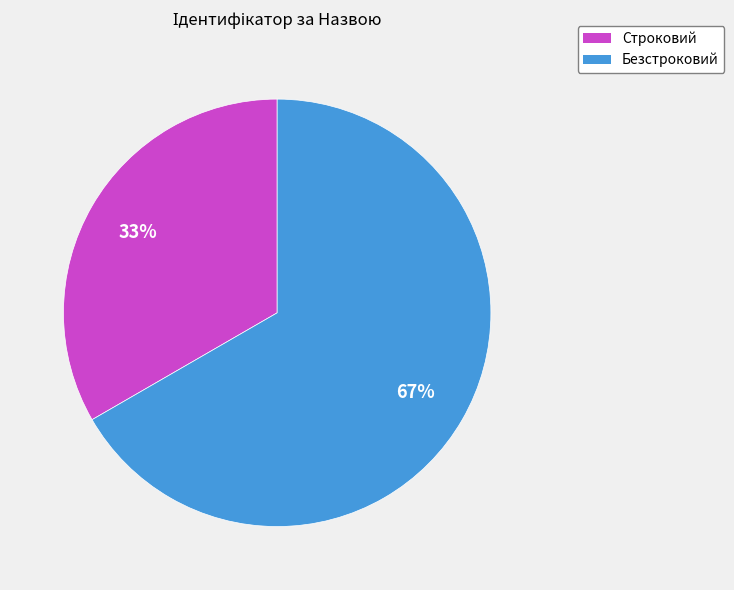

Which category accounts for the majority?

Безстроковий